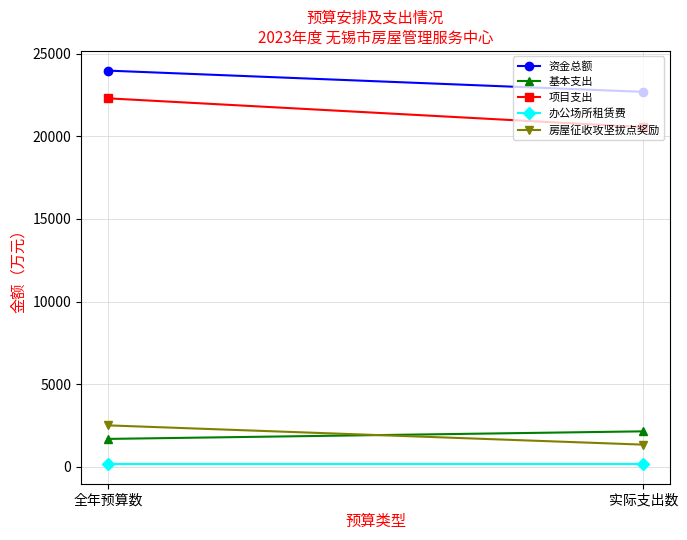

Is the value of 基本支出 at 全年预算数 greater than the value of 办公场所租赁费 at 全年预算数?

Yes